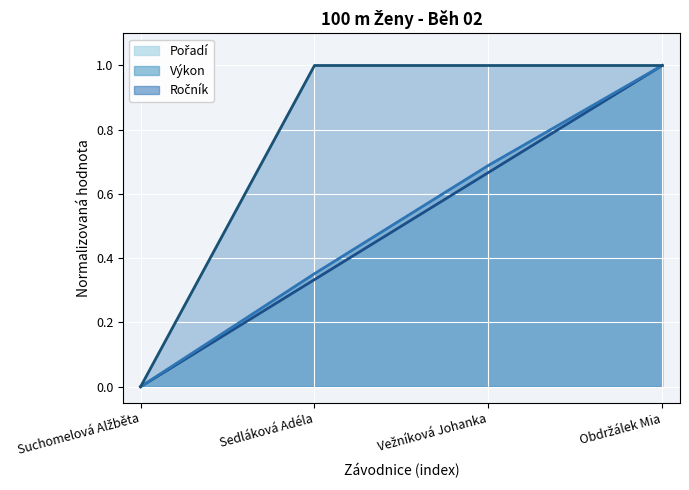

What is the sum of all Výkon values?

2.0